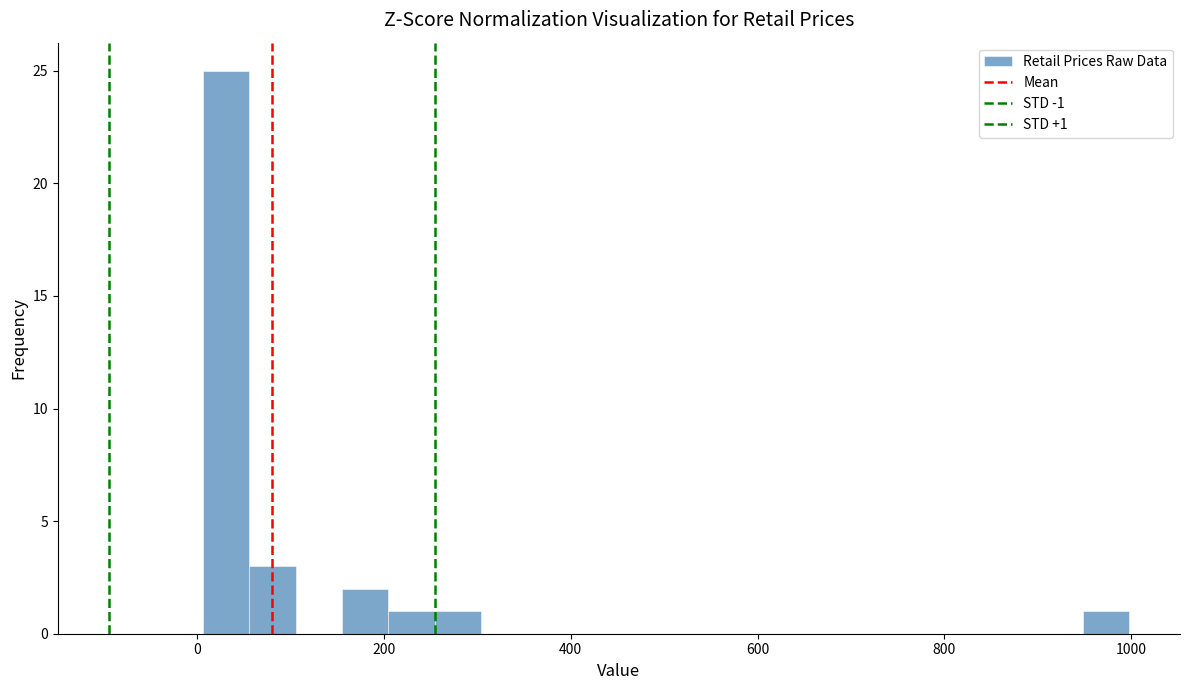

Read against the x-axis, roughly where is the centre of the tallest bar?

40